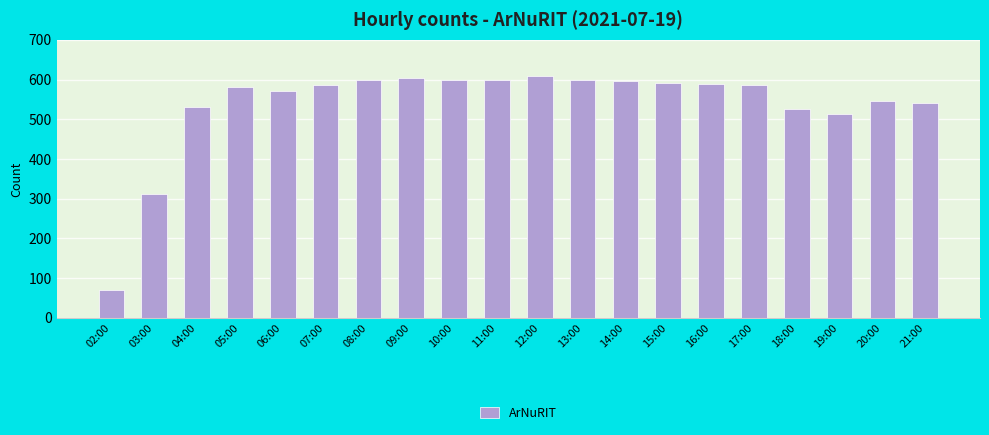

What is the difference between the maximum and minimum values?

541